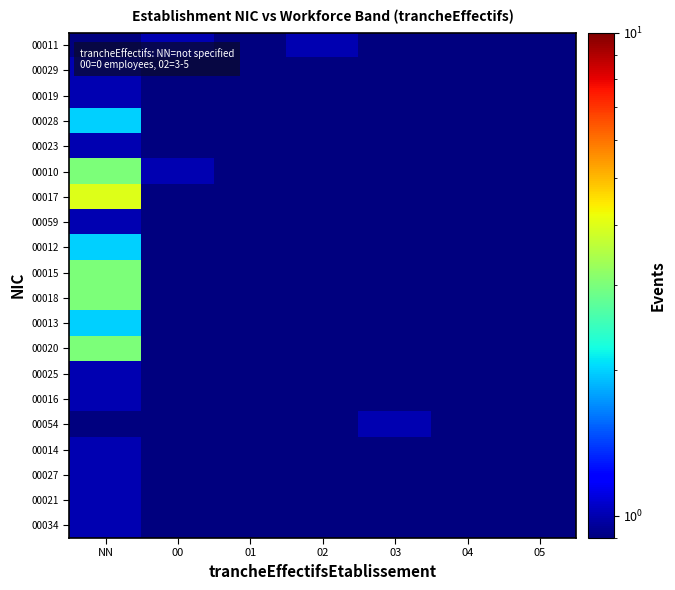

Reading right to left, extract all data points from this chart.

00011: 05=0.5	04=0.5	03=0.5	02=1.0	01=0.5	00=1.0	NN=0.5
00029: 05=0.5	04=0.5	03=0.5	02=0.5	01=0.5	00=0.5	NN=1.0
00019: 05=0.5	04=0.5	03=0.5	02=0.5	01=0.5	00=0.5	NN=1.0
00028: 05=0.5	04=0.5	03=0.5	02=0.5	01=0.5	00=0.5	NN=2.0
00023: 05=0.5	04=0.5	03=0.5	02=0.5	01=0.5	00=0.5	NN=1.0
00010: 05=0.5	04=0.5	03=0.5	02=0.5	01=0.5	00=1.0	NN=3.0
00017: 05=0.5	04=0.5	03=0.5	02=0.5	01=0.5	00=0.5	NN=4.0
00059: 05=0.5	04=0.5	03=0.5	02=0.5	01=0.5	00=0.5	NN=1.0
00012: 05=0.5	04=0.5	03=0.5	02=0.5	01=0.5	00=0.5	NN=2.0
00015: 05=0.5	04=0.5	03=0.5	02=0.5	01=0.5	00=0.5	NN=3.0
00018: 05=0.5	04=0.5	03=0.5	02=0.5	01=0.5	00=0.5	NN=3.0
00013: 05=0.5	04=0.5	03=0.5	02=0.5	01=0.5	00=0.5	NN=2.0
00020: 05=0.5	04=0.5	03=0.5	02=0.5	01=0.5	00=0.5	NN=3.0
00025: 05=0.5	04=0.5	03=0.5	02=0.5	01=0.5	00=0.5	NN=1.0
00016: 05=0.5	04=0.5	03=0.5	02=0.5	01=0.5	00=0.5	NN=1.0
00054: 05=0.5	04=0.5	03=1.0	02=0.5	01=0.5	00=0.5	NN=0.5
00014: 05=0.5	04=0.5	03=0.5	02=0.5	01=0.5	00=0.5	NN=1.0
00027: 05=0.5	04=0.5	03=0.5	02=0.5	01=0.5	00=0.5	NN=1.0
00021: 05=0.5	04=0.5	03=0.5	02=0.5	01=0.5	00=0.5	NN=1.0
00034: 05=0.5	04=0.5	03=0.5	02=0.5	01=0.5	00=0.5	NN=1.0